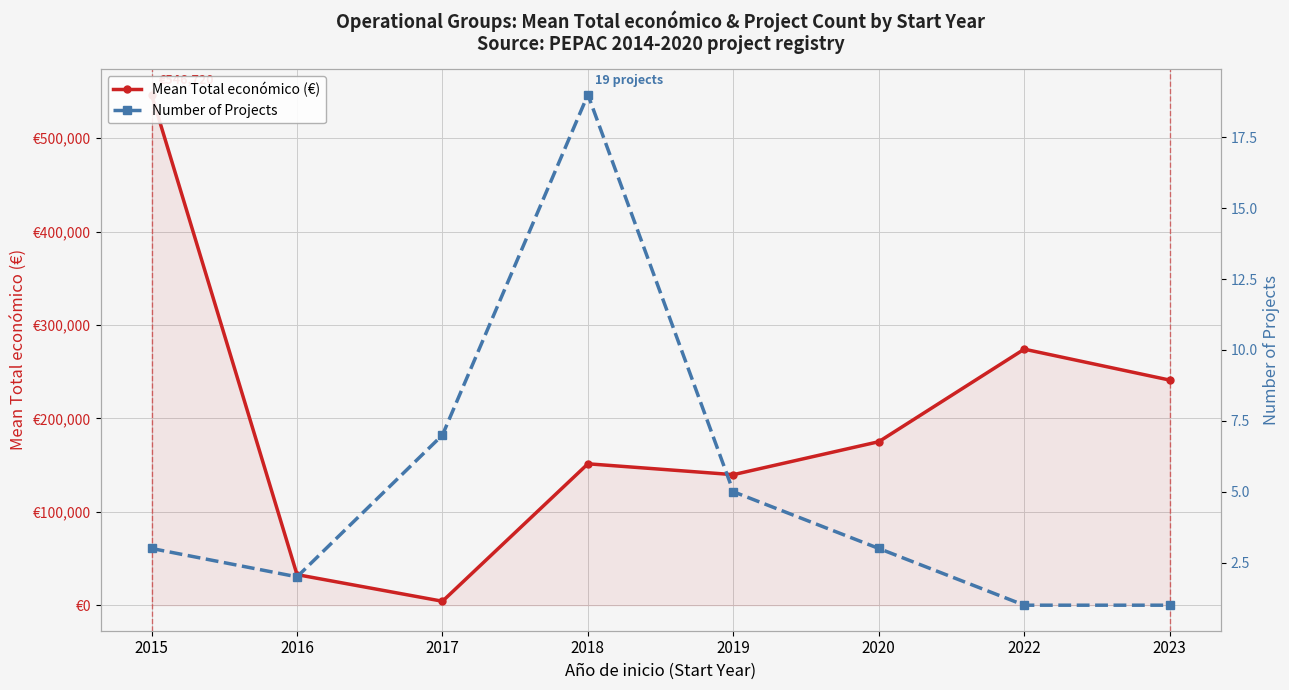

Rank the categories by Number of Projects value from highest to lowest.

2018, 2017, 2019, 2015, 2020, 2016, 2022, 2023